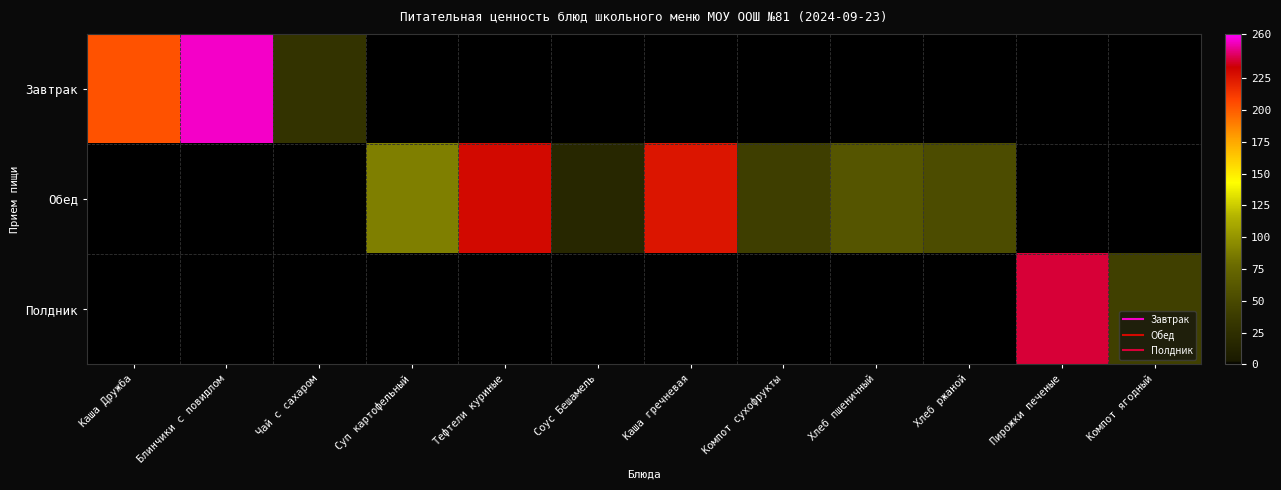

At Соус Бешамель, list the series in order from smallest to largest.

Завтрак, Полдник, Обед